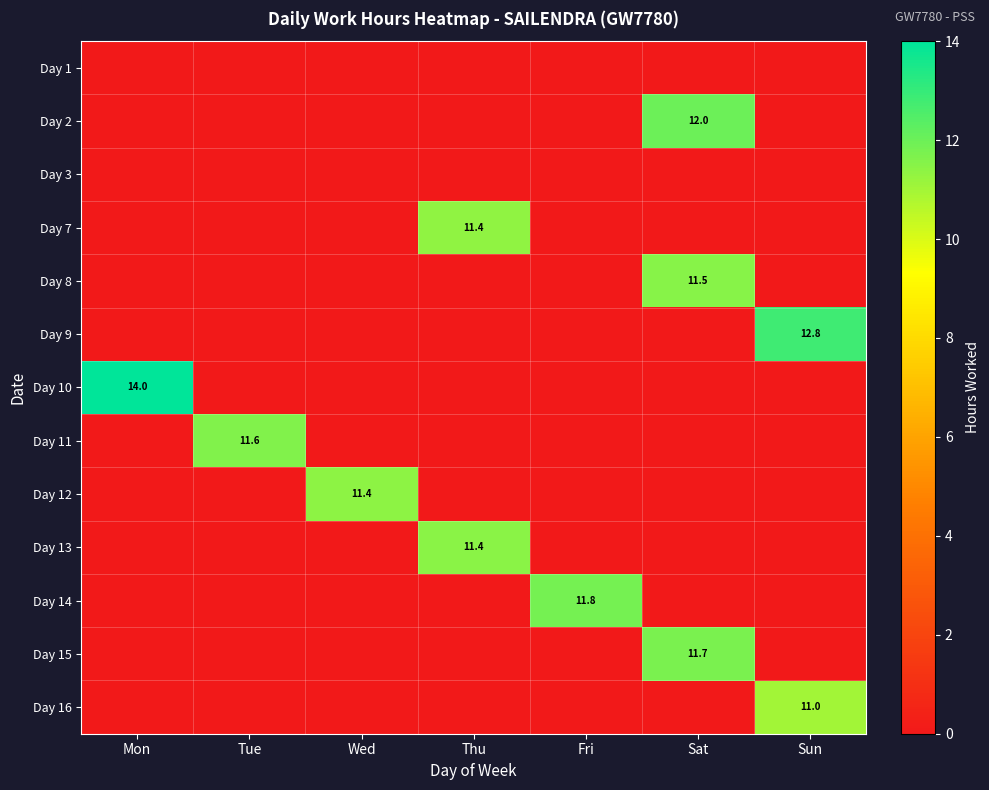

True or false: Day 14 has a value of 11.8 at Fri.

True